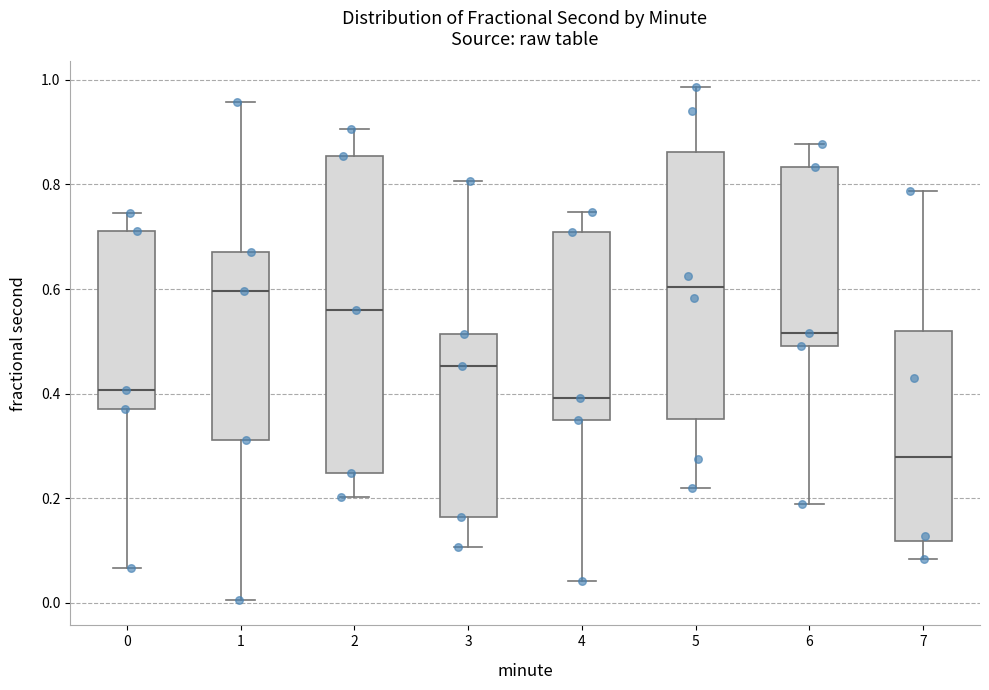

Which box is the tallest, from its lower edge to its upper edge?

2